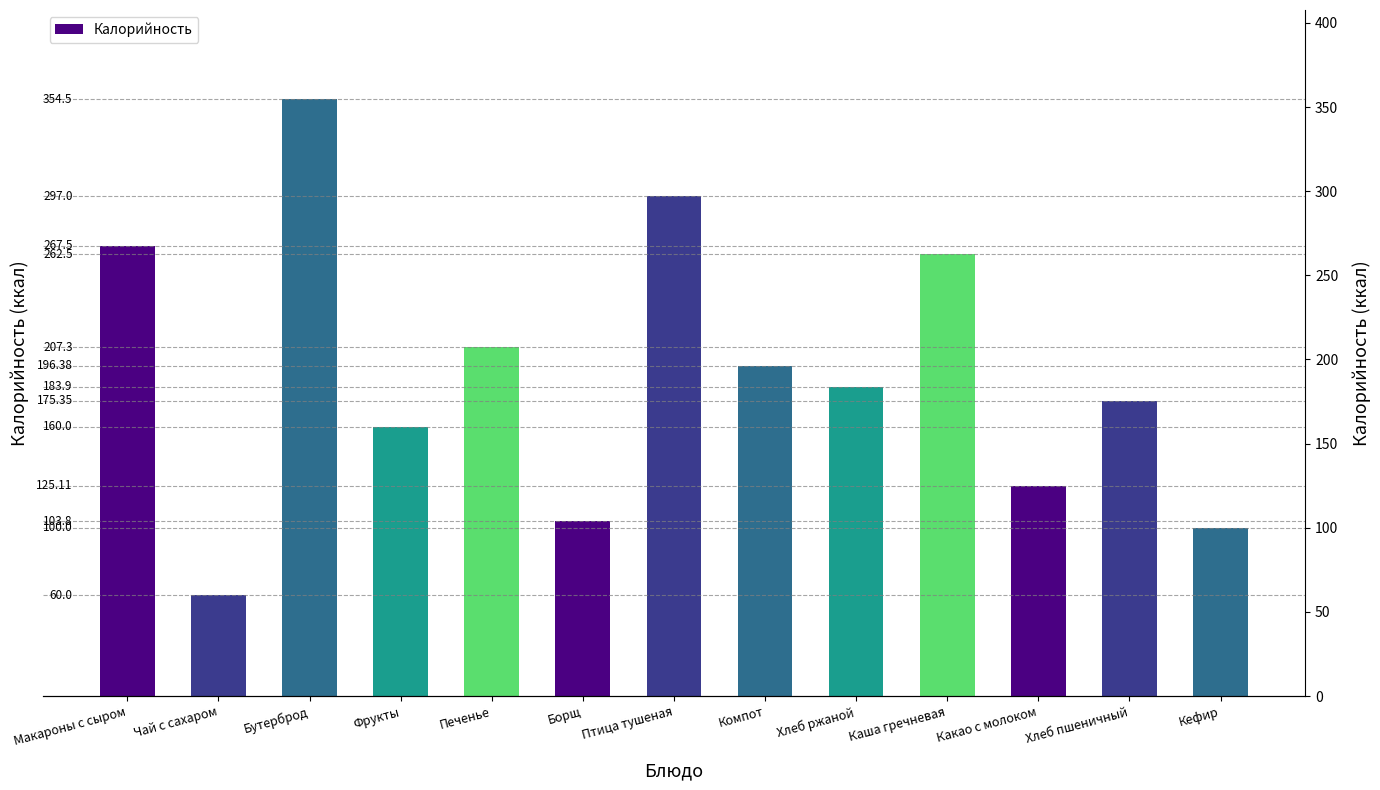

At which label is the value closest to 207?

Печенье